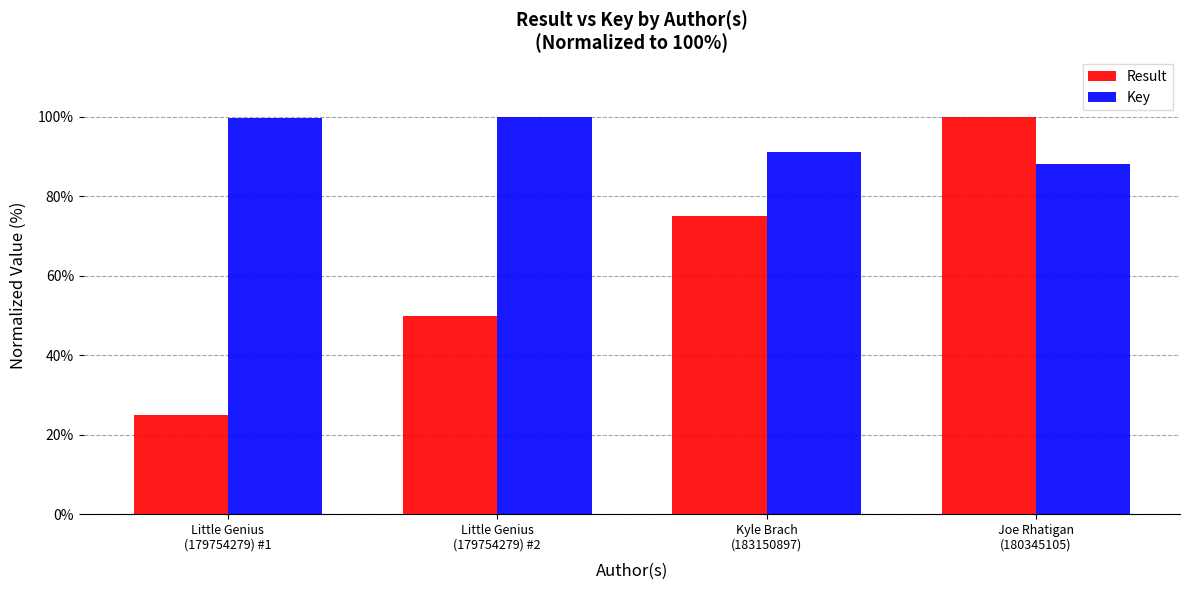

What is the value of the Key bar at the 4th from the left?

88.1